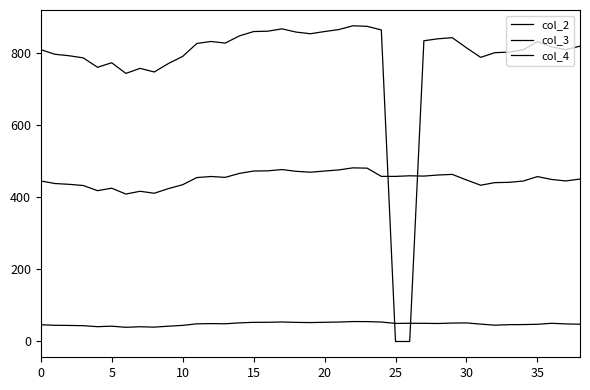

Rank the series by their maximum value, from lowest to highest.

col_2, col_3, col_4